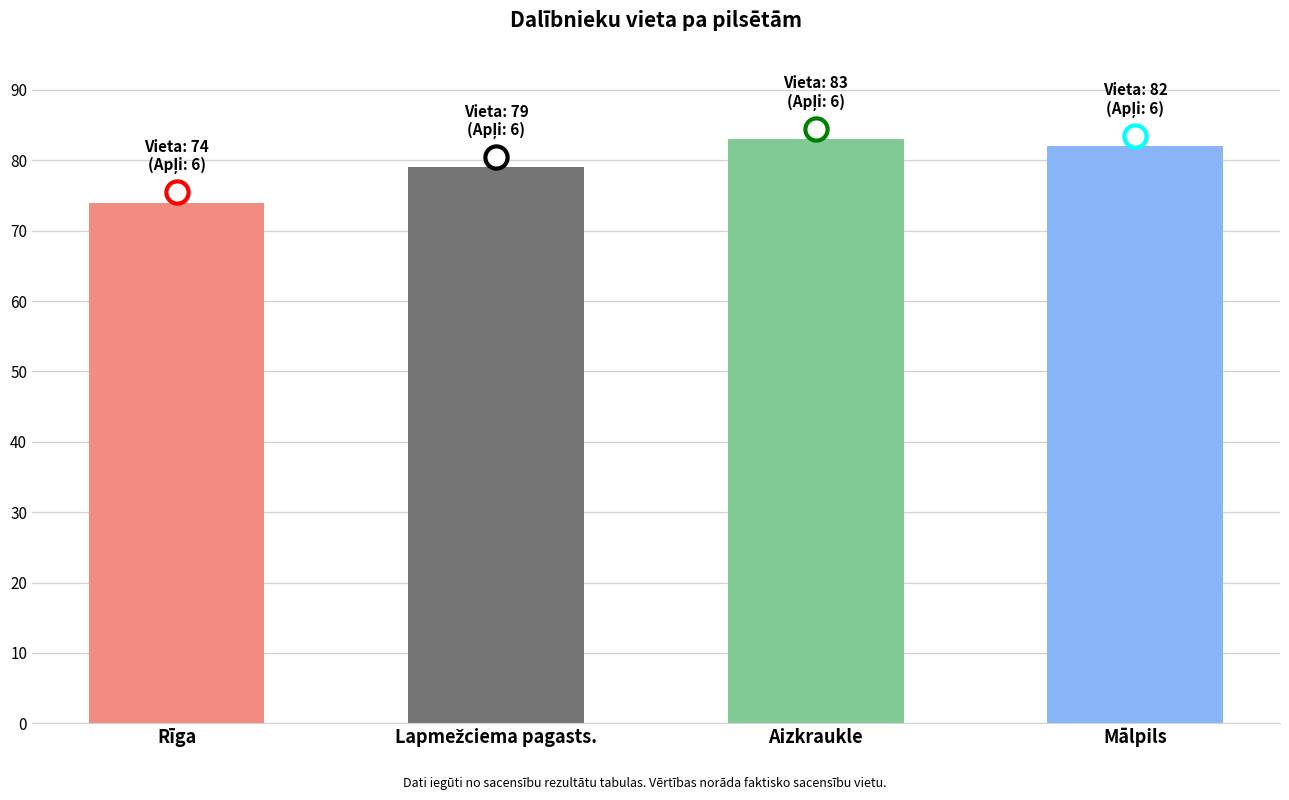

Approximately how many times larger is the value at Rīga compared to Aizkraukle?

0.9